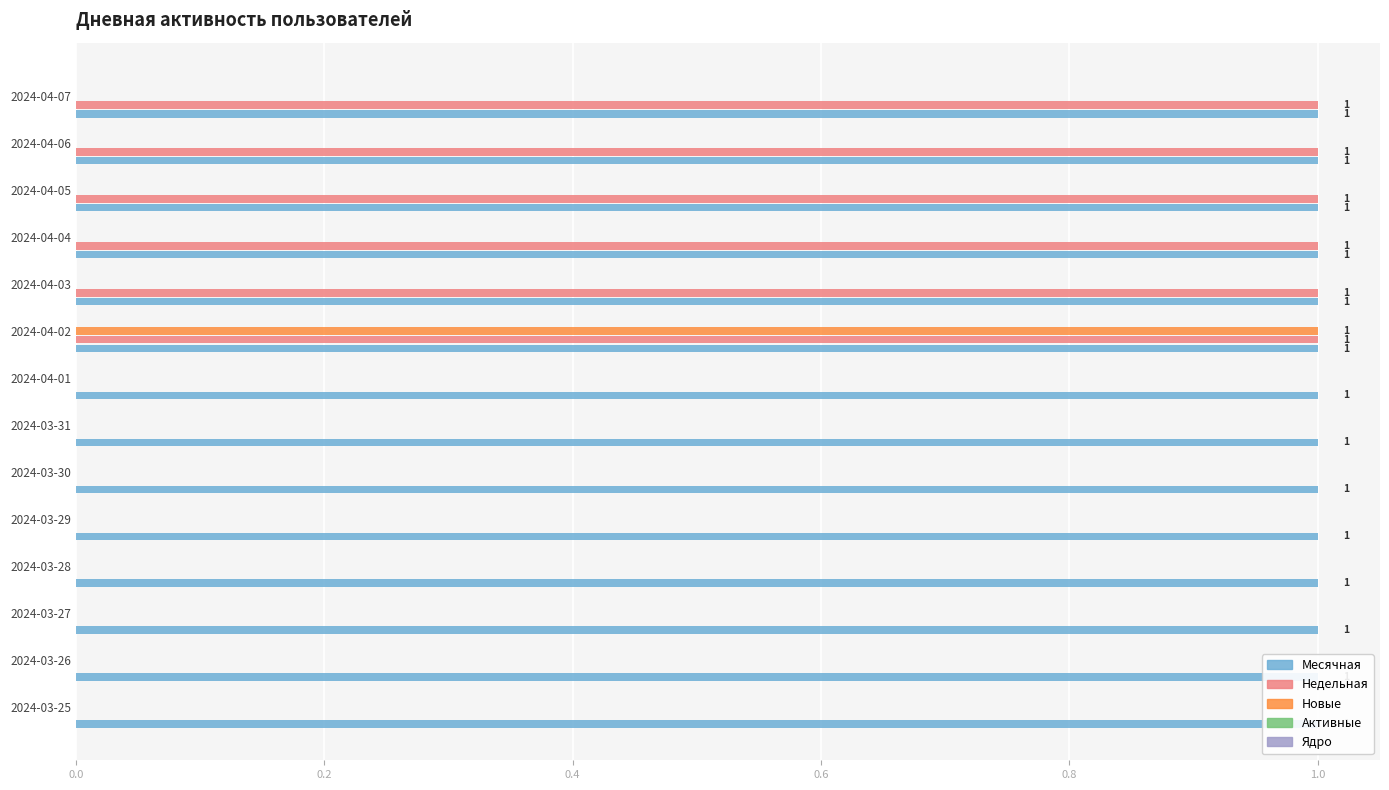

What is the maximum value for Ядро?

0.1